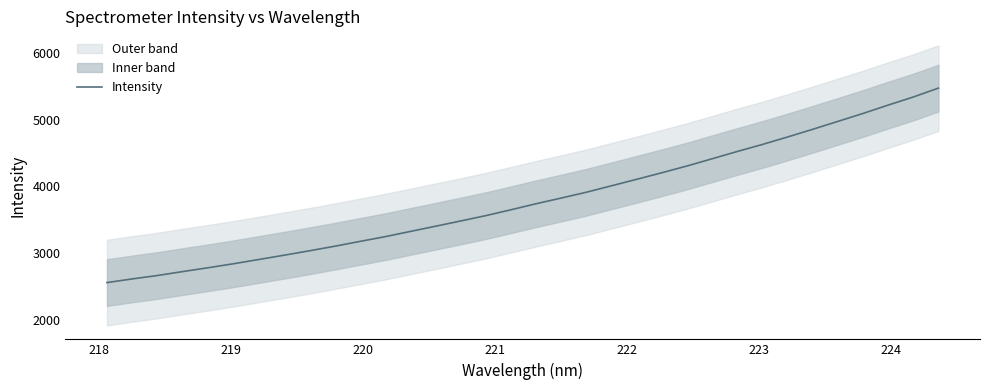

What is the maximum value for Intensity?

5471.2